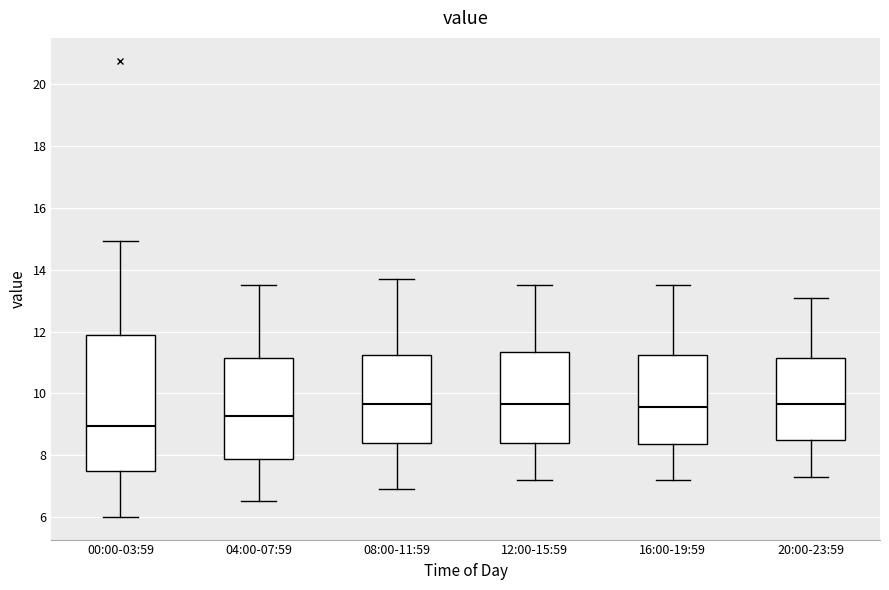

Reading left to right, transcribe this box plot: for each box, give where its median line is, the range the box spans, and where its two whiskers end, as read against the y-axis. The values are not printed on the chart, so give them approximately, as read against the axis.

00:00-03:59: median 9.0, box 7.4 to 11.8, whiskers 6.0 to 15.0
04:00-07:59: median 9.2, box 7.8 to 11.2, whiskers 6.6 to 13.6
08:00-11:59: median 9.6, box 8.4 to 11.2, whiskers 7.0 to 13.8
12:00-15:59: median 9.6, box 8.4 to 11.4, whiskers 7.2 to 13.6
16:00-19:59: median 9.6, box 8.4 to 11.2, whiskers 7.2 to 13.6
20:00-23:59: median 9.6, box 8.4 to 11.2, whiskers 7.4 to 13.2